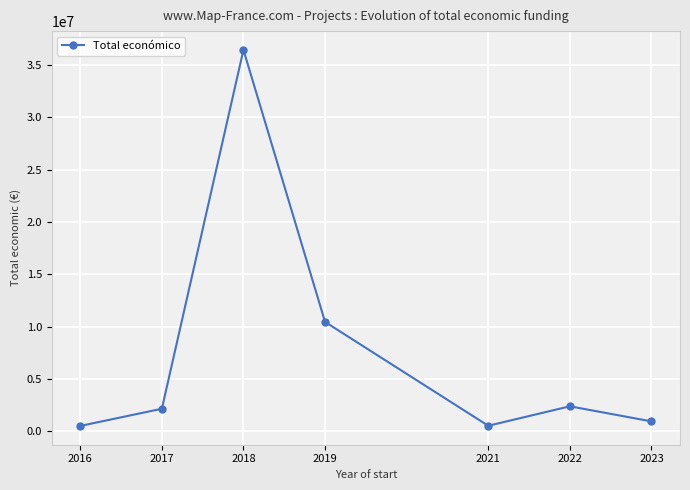

What is the difference between the values at 2022 and 2018?

34030577